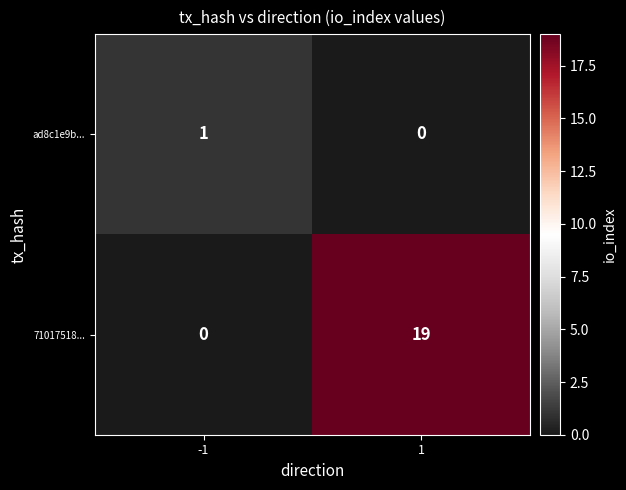

Reading left to right, list all the values displayed in this chart.

ad8c1e9b...: -1=1	1=0
71017518...: -1=0	1=19